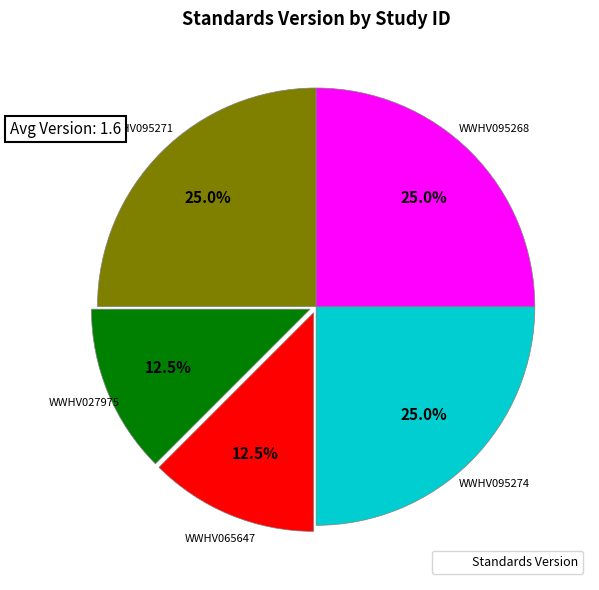

Is there any slice that represents more than half of the pie?

No